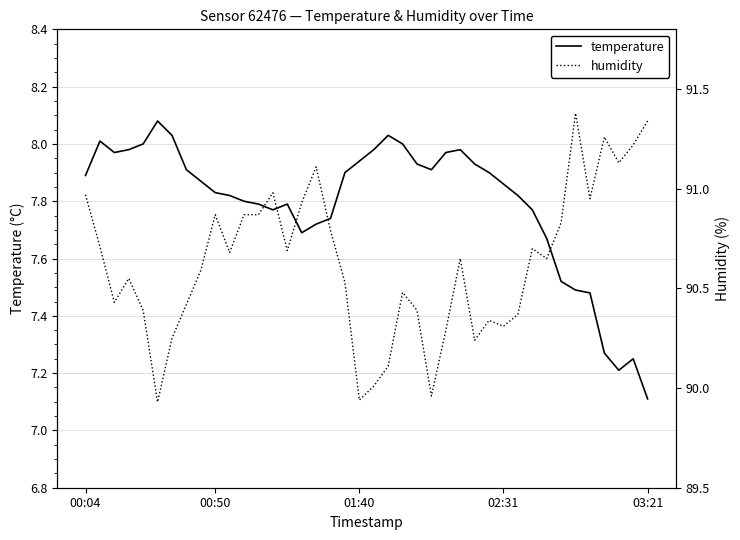

Where is temperature nearest to the value 7?

03:21